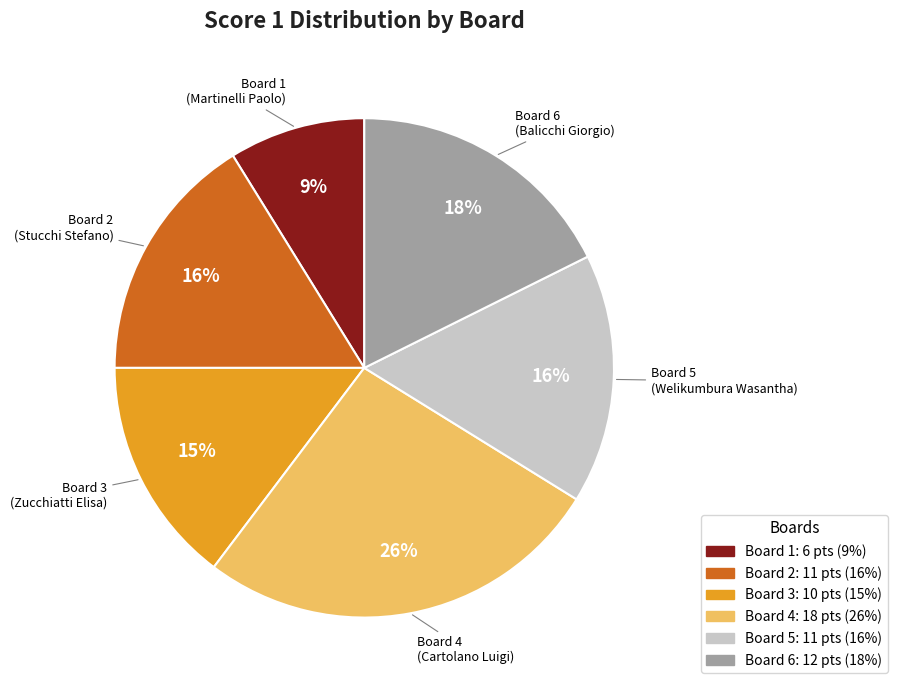

To the nearest percent, what is the average slice percentage?

17%